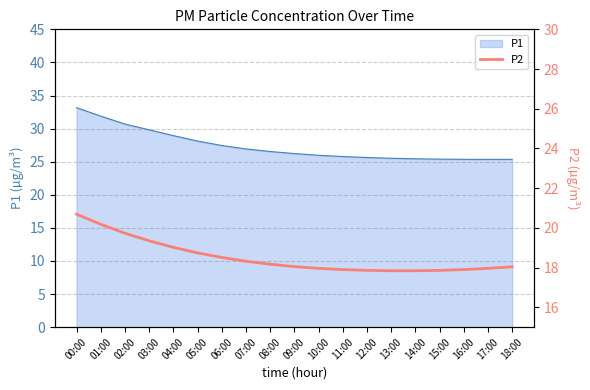

What is the label of the 16th point from the right?

03:00